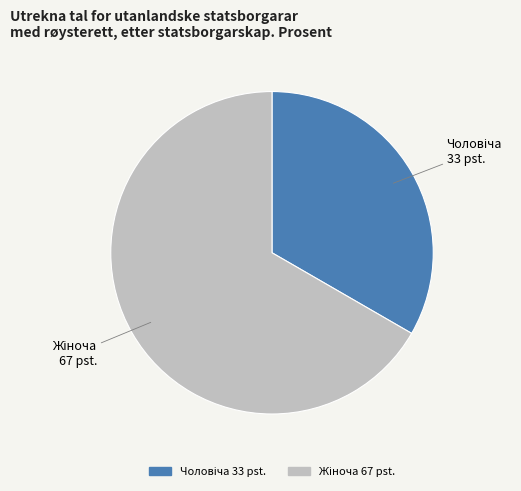

Does any single category account for the majority?

Yes